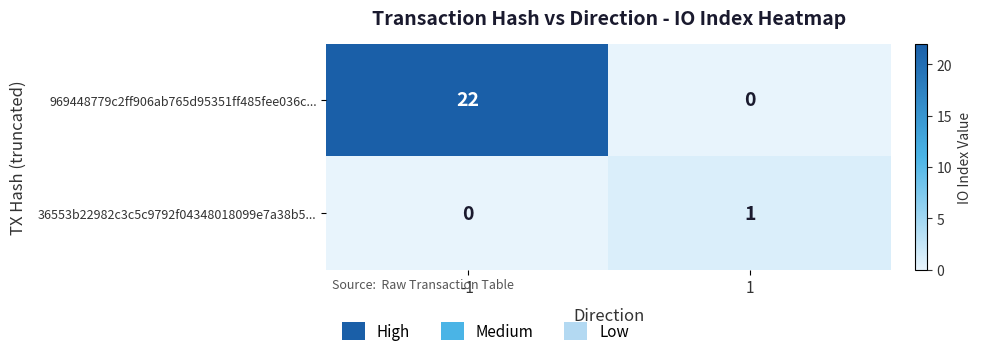

Which label corresponds to the largest value in the chart?

-1